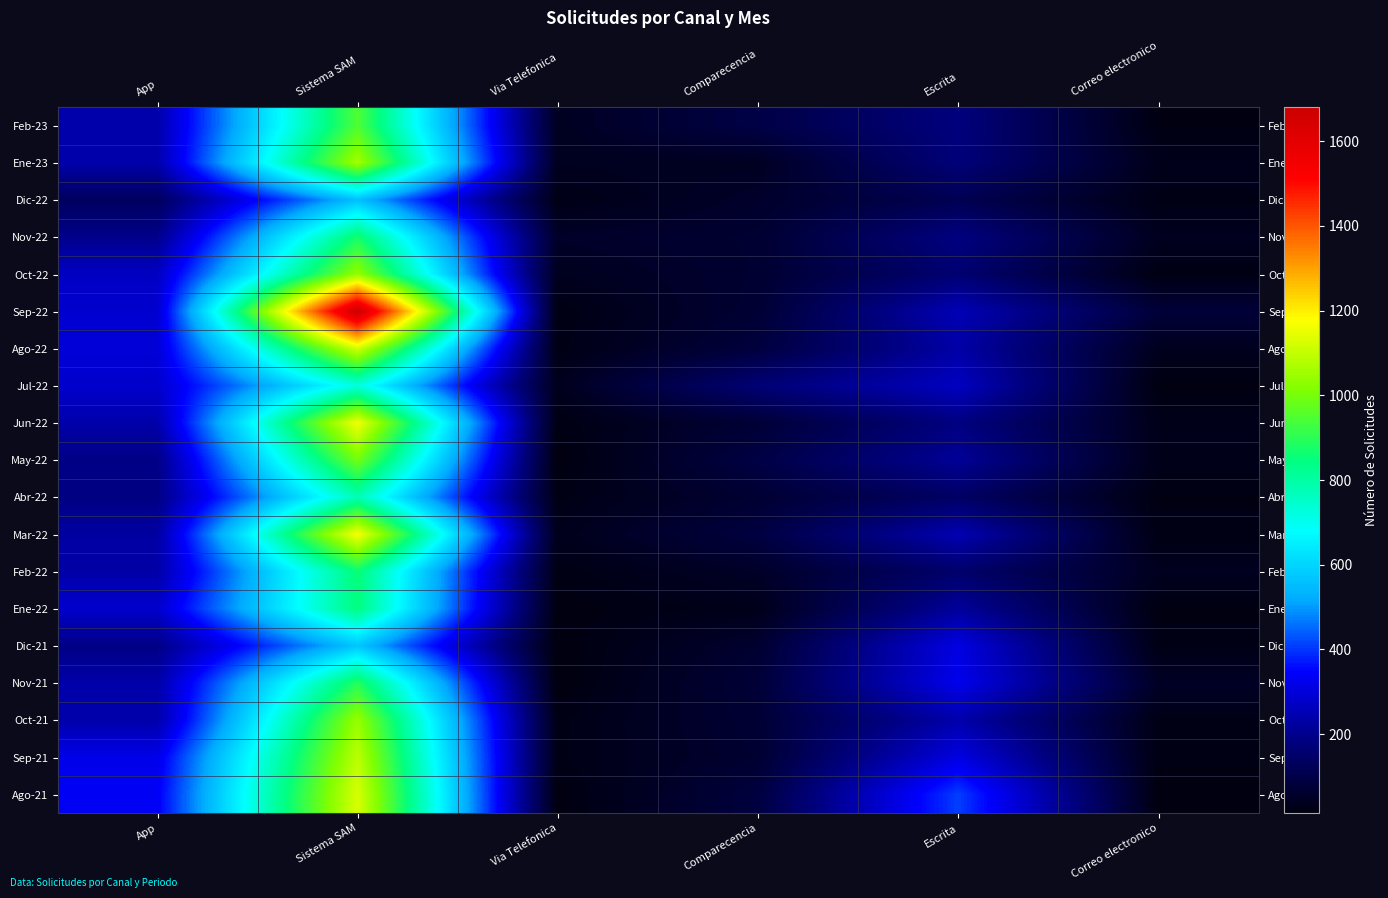

Which category has the lowest value across all series?

Via Telefonica